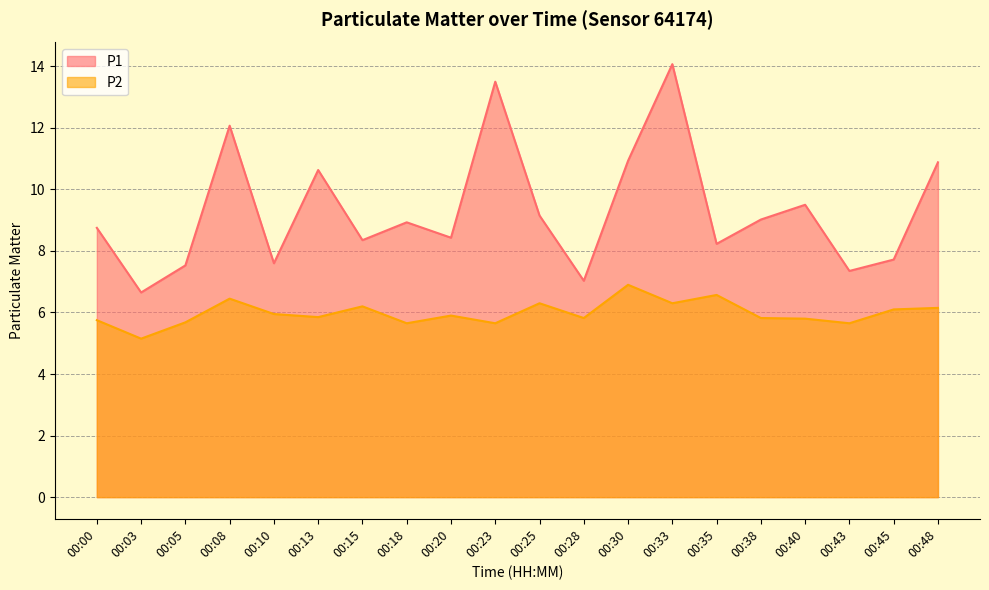

What is the difference between the second highest and second lowest values in the P1 series?

6.5